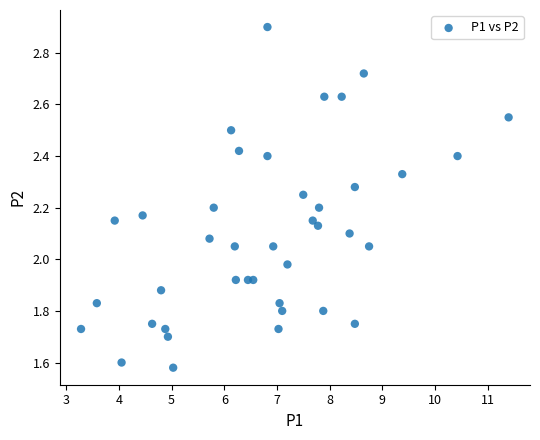

What is the range of X values (max minus min)?

8.1